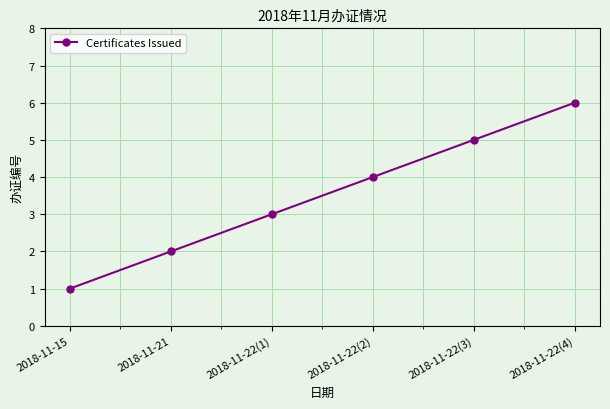

Reading right to left, list all the values displayed in this chart.

2018-11-22(4)=6	2018-11-22(3)=5	2018-11-22(2)=4	2018-11-22(1)=3	2018-11-21=2	2018-11-15=1